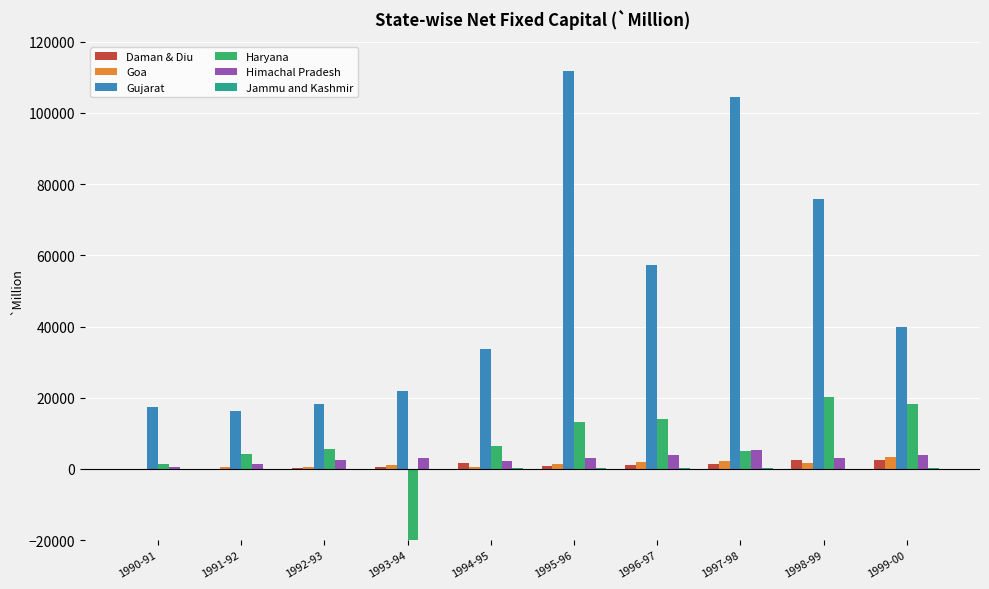

What is the difference between the second highest and second lowest values in the Haryana series?

16677.7